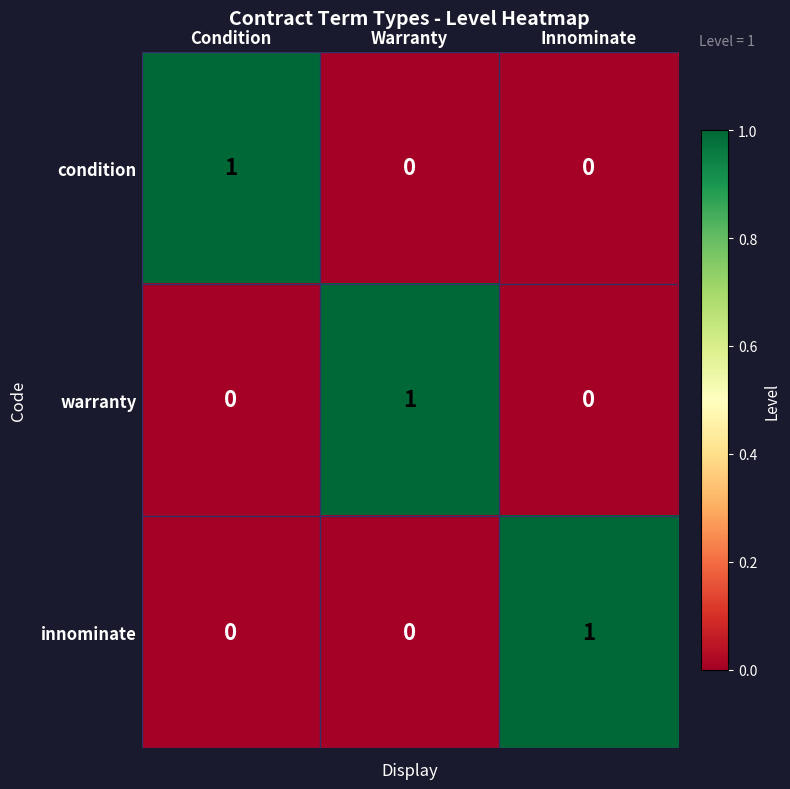

Is the value of innominate at Condition greater than the value of condition at Condition?

No